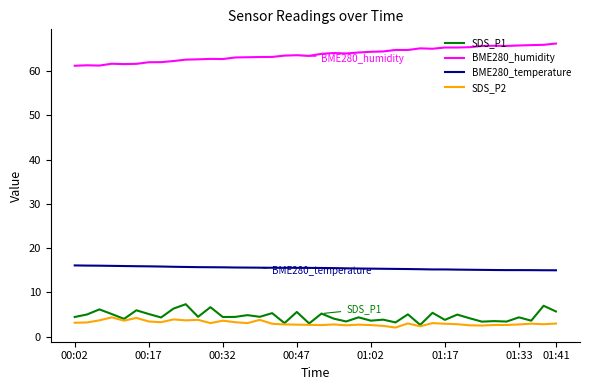

Which series has the largest total across all categories?

BME280_humidity